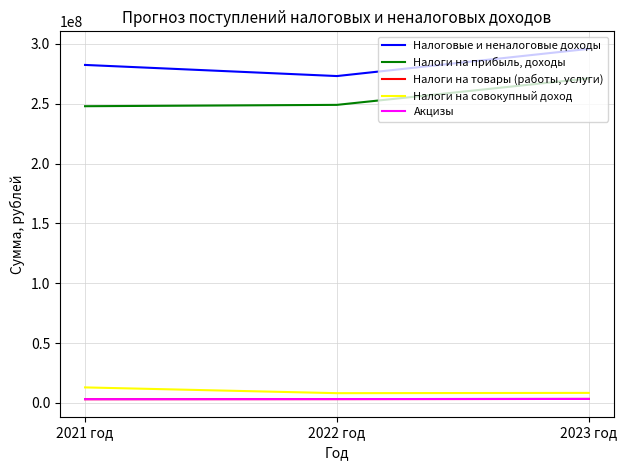

Does the chart have visible grid lines?

Yes